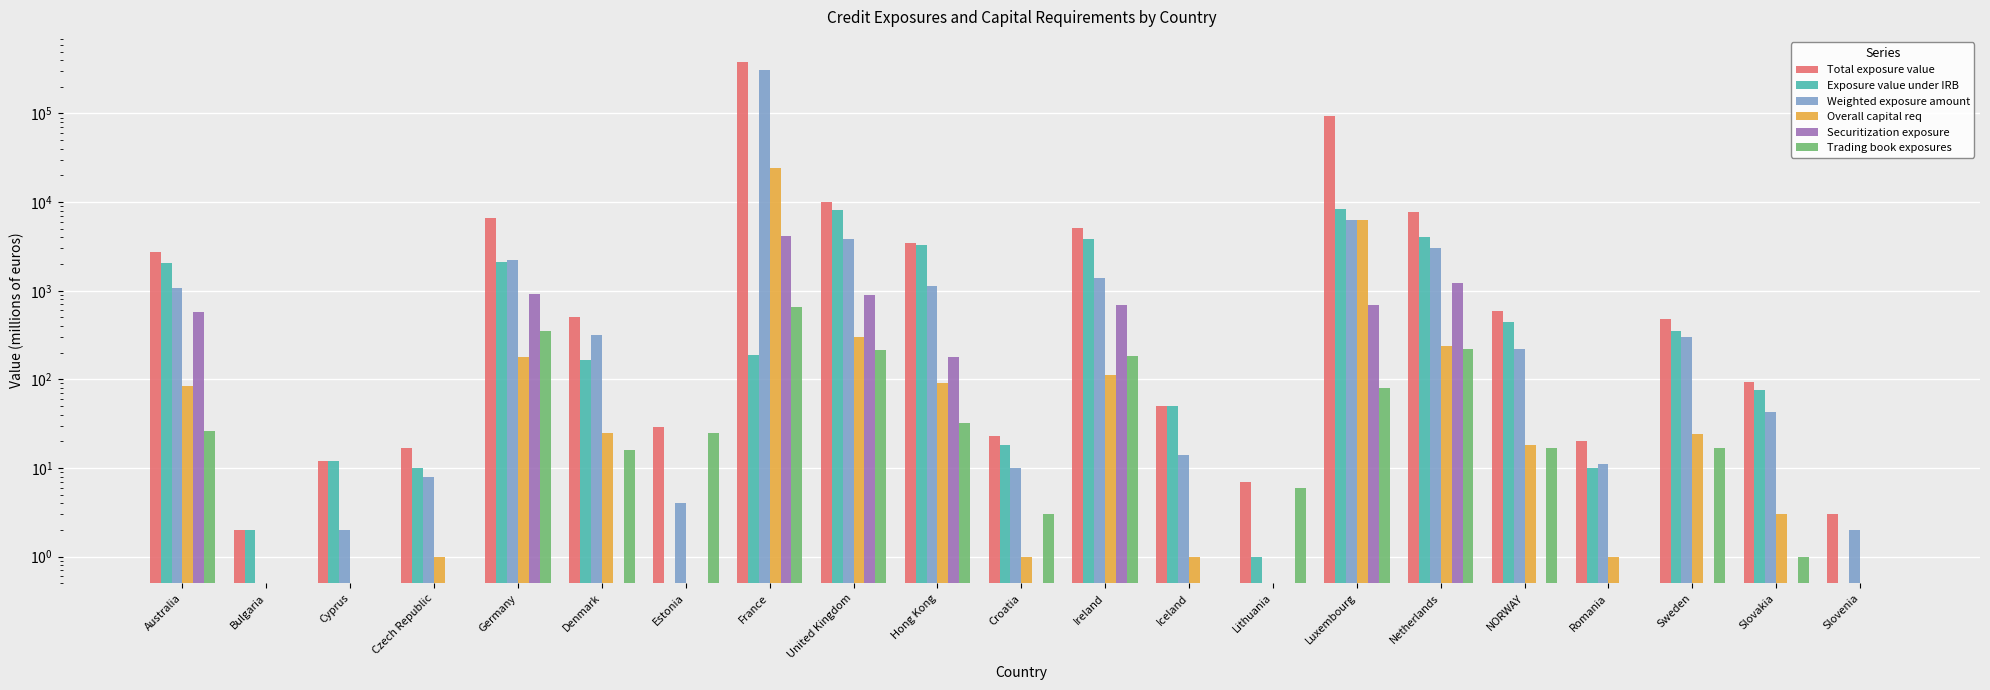

Which series has the largest range (max minus min)?

Total exposure value